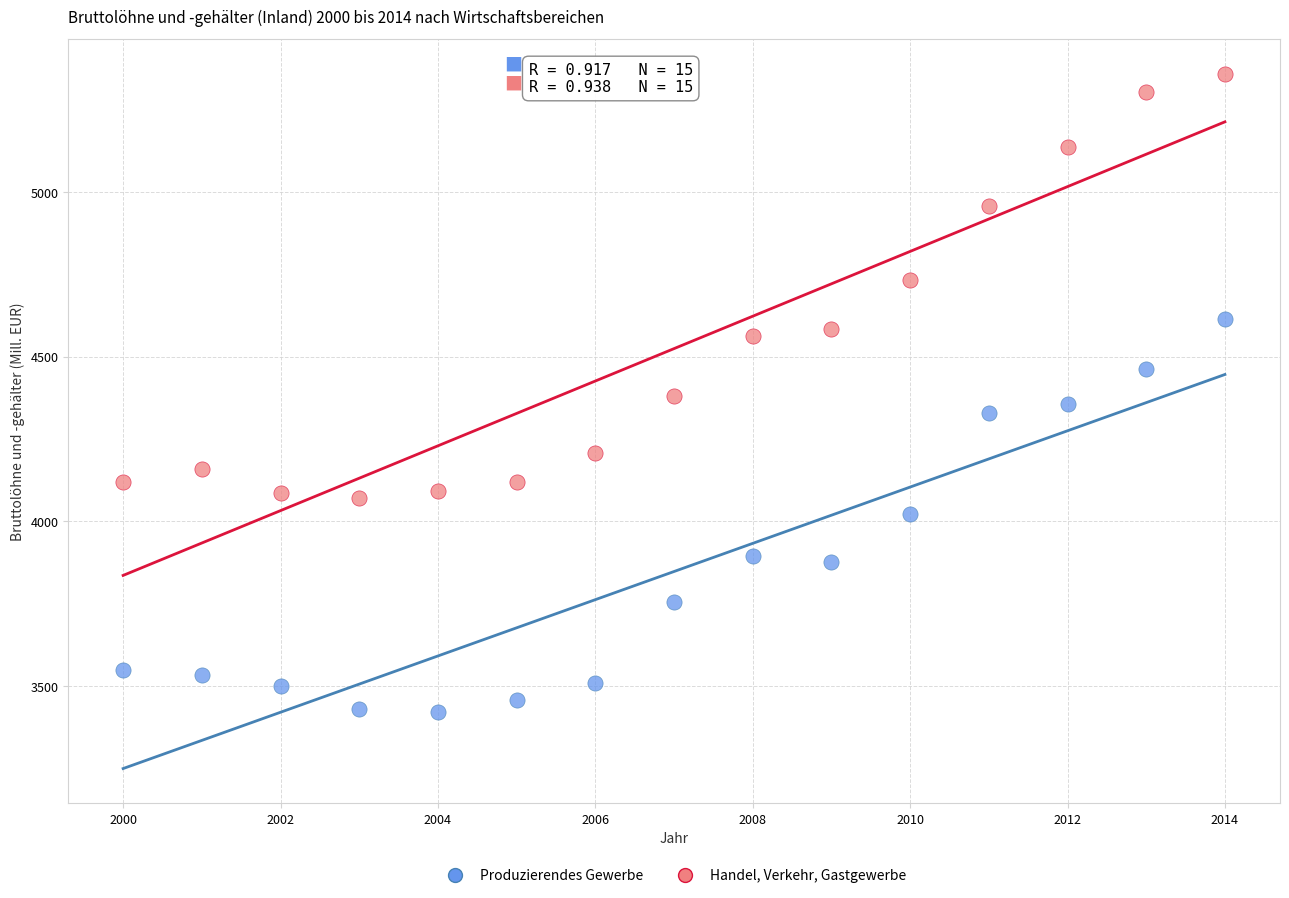

Across all data points, what is the range of X values (max minus min)?

14.0